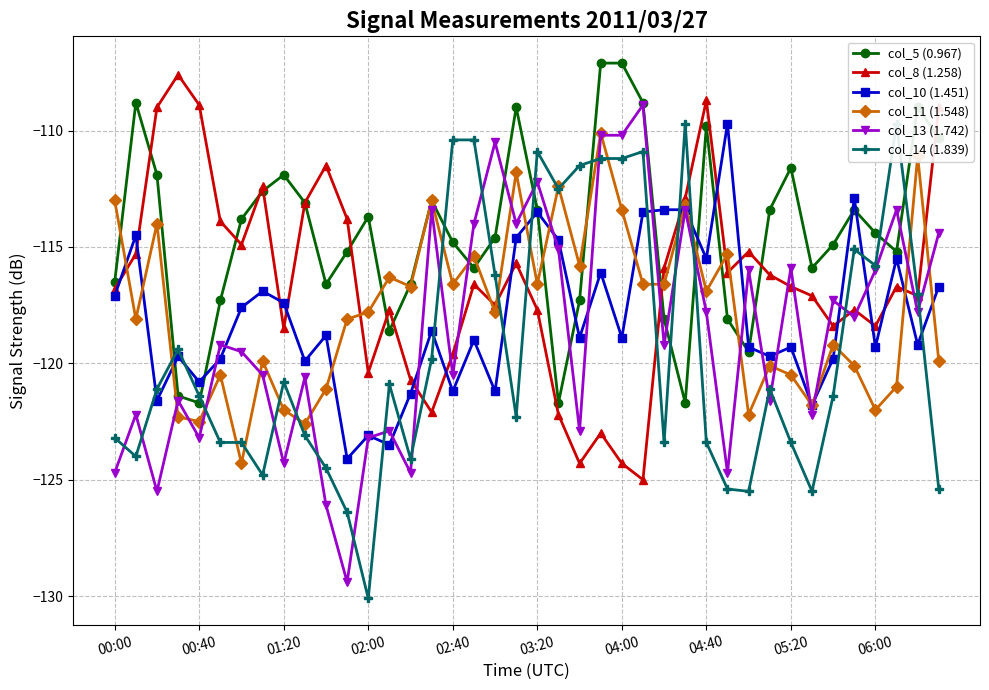

What is the highest value of the col_11 (1.548) series?

-110.1